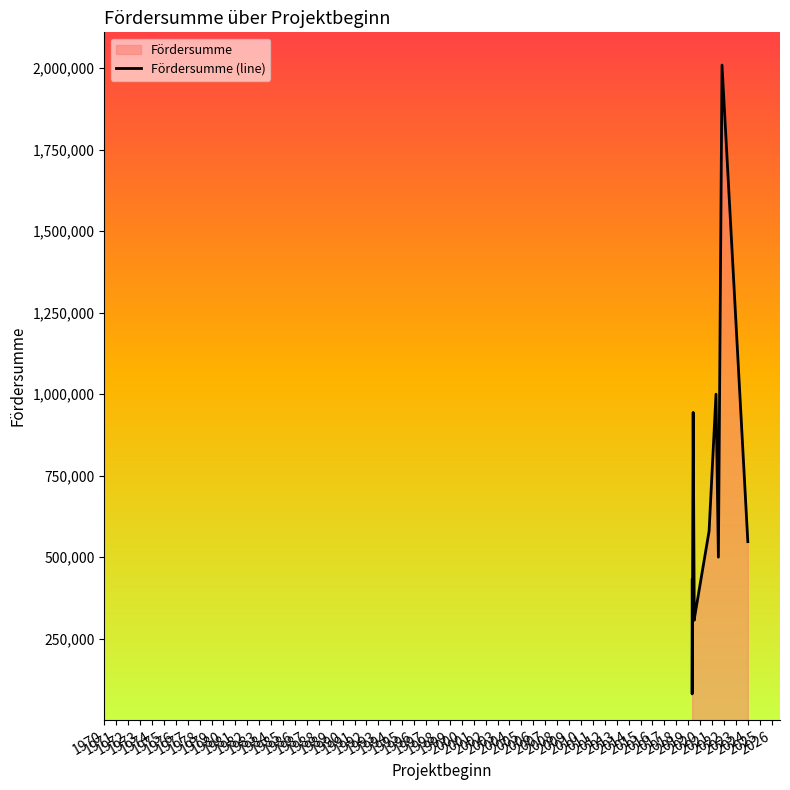

What is the difference between the values at 1978 and 1976?

80110